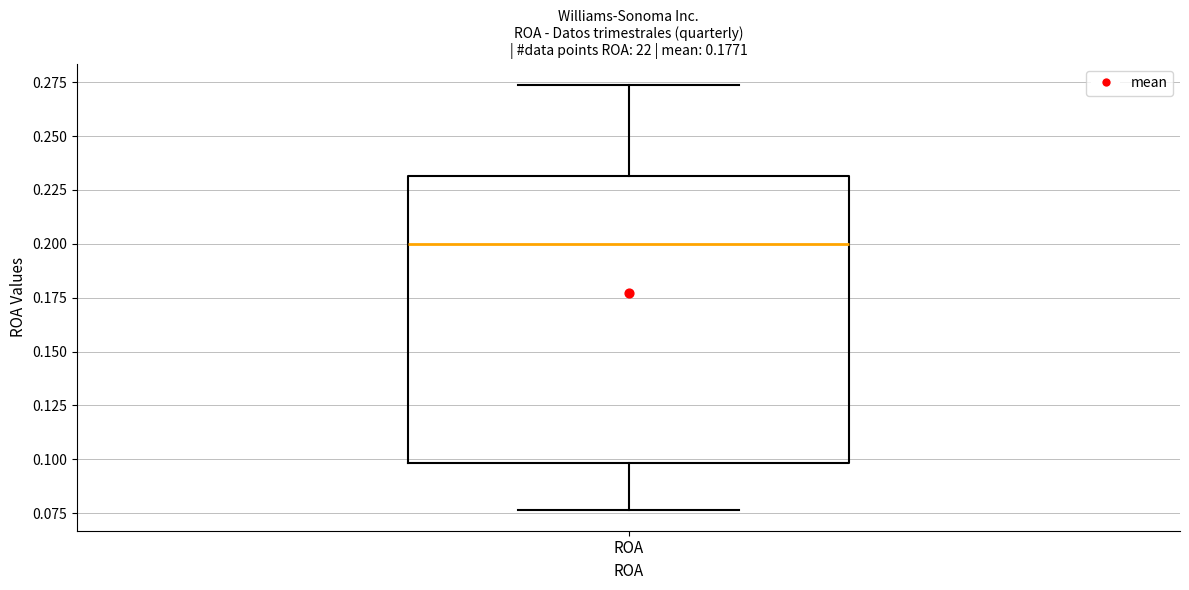

Transcribe this box plot: give where the median line is, the range the box spans, and where the two whiskers end, as read against the y-axis. The values are not printed on the chart, so give them approximately, as read against the axis.

median 0.200, box 0.100 to 0.230, whiskers 0.075 to 0.275